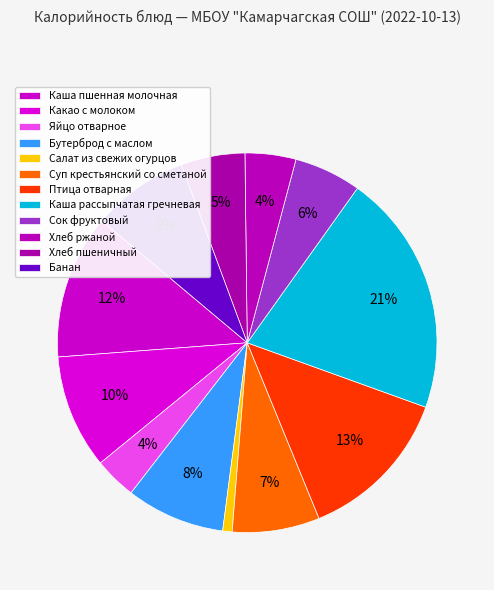

Count the number of slices in the pie.

12